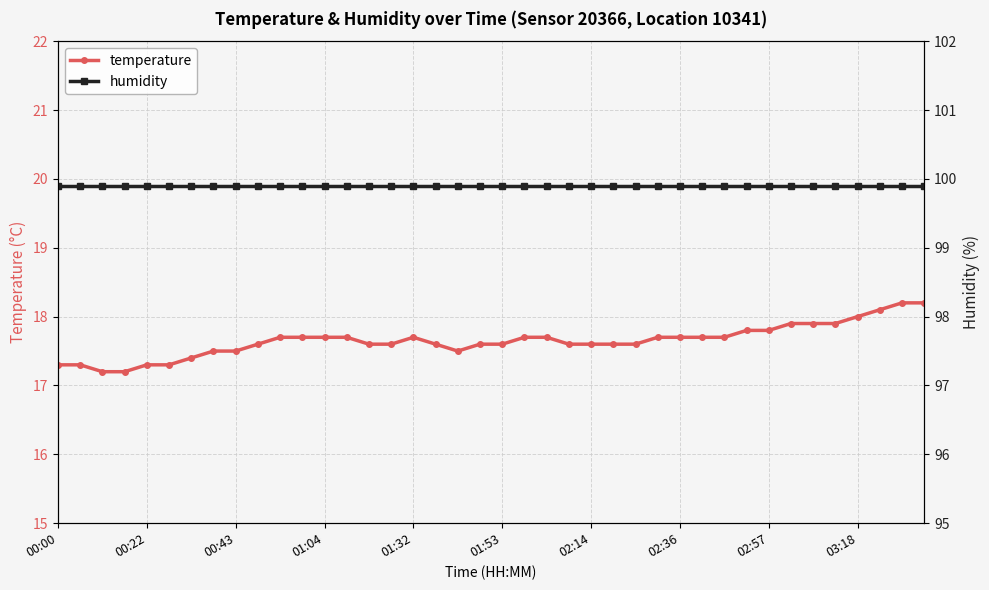

At which category is the sum across all series the highest?

38